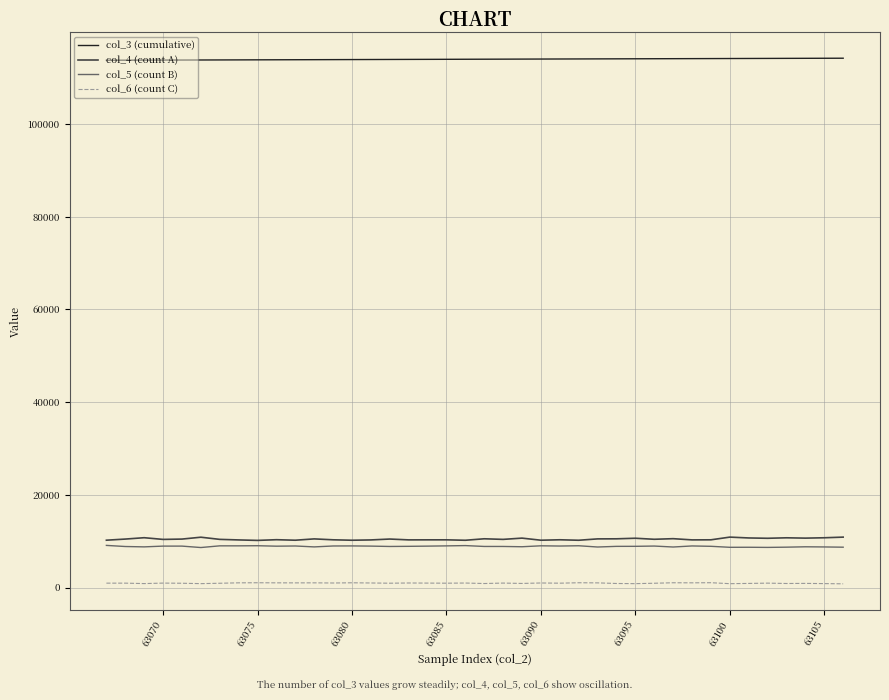

What is the greatest value displayed?

114195